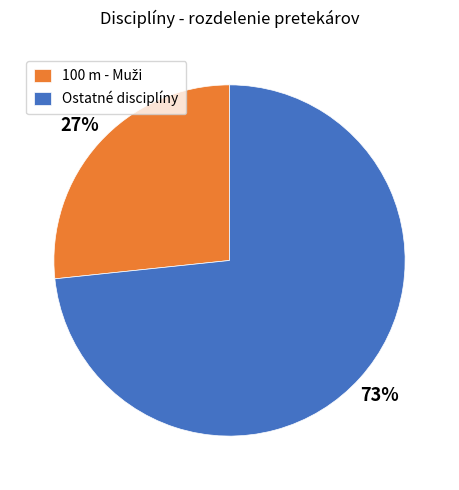

To the nearest percent, what is the average slice percentage?

50%